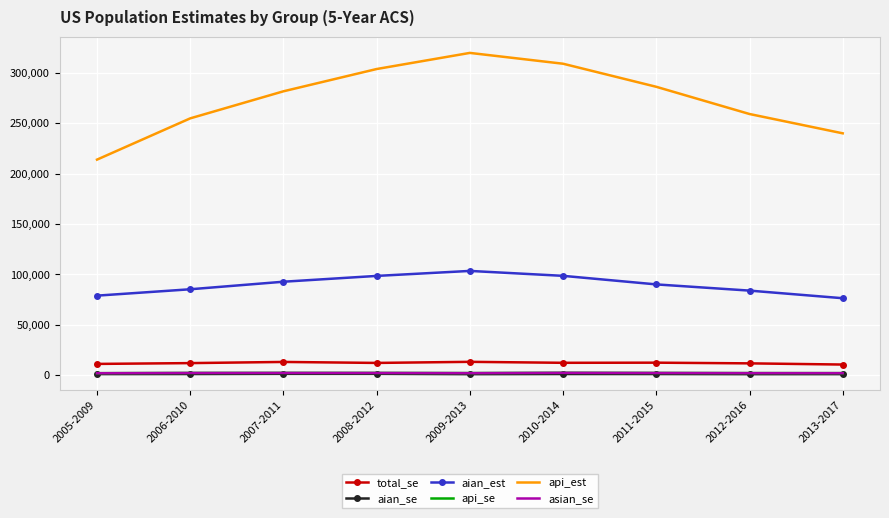

What is the difference between the maximum and second lowest values in the total_se series?

2060.9